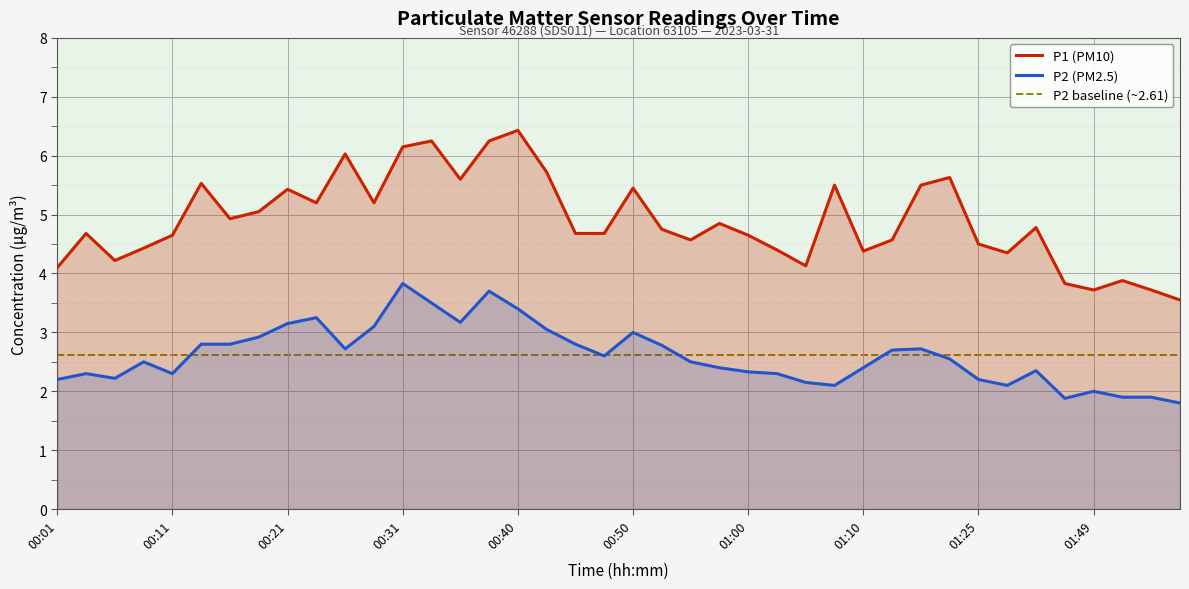

At which category does P2 (PM2.5) reach its first local valley?

00:06